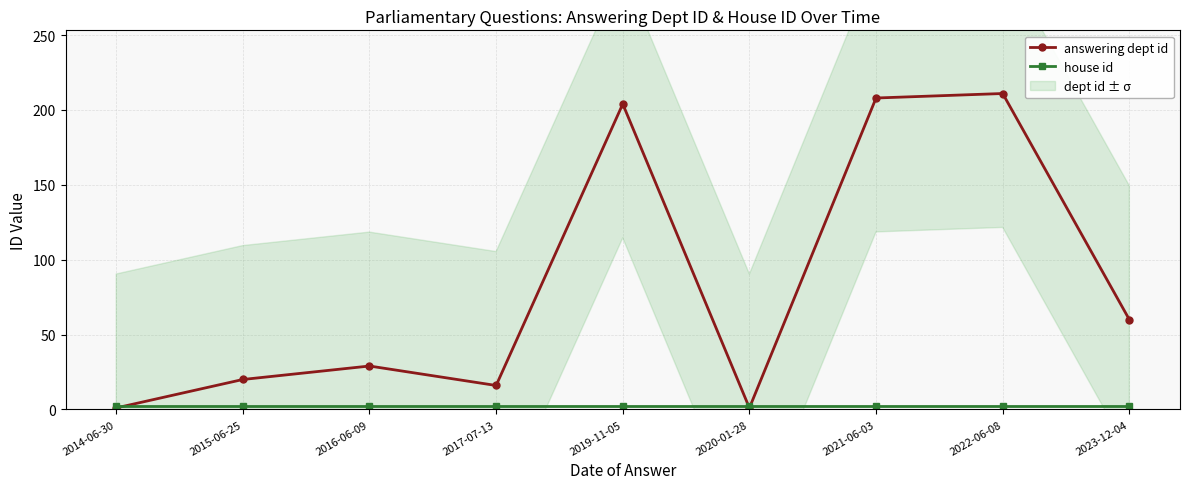

The value of house id at 2022-06-08 is 2. True or false?

True